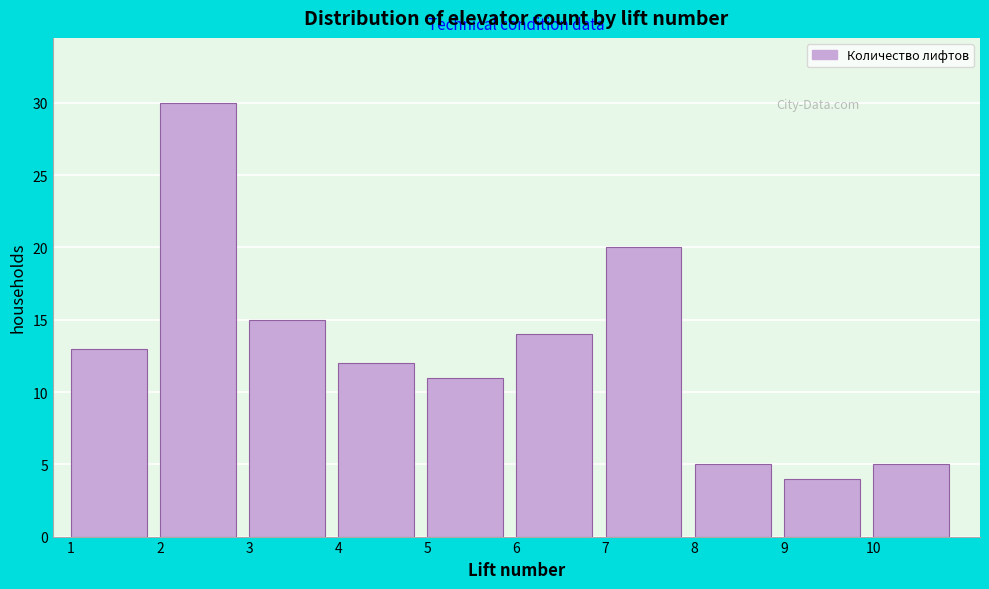

Reading left to right, list all the values displayed in this chart.

1=13	2=30	3=15	4=12	5=11	6=14	7=20	8=5	9=4	10=5